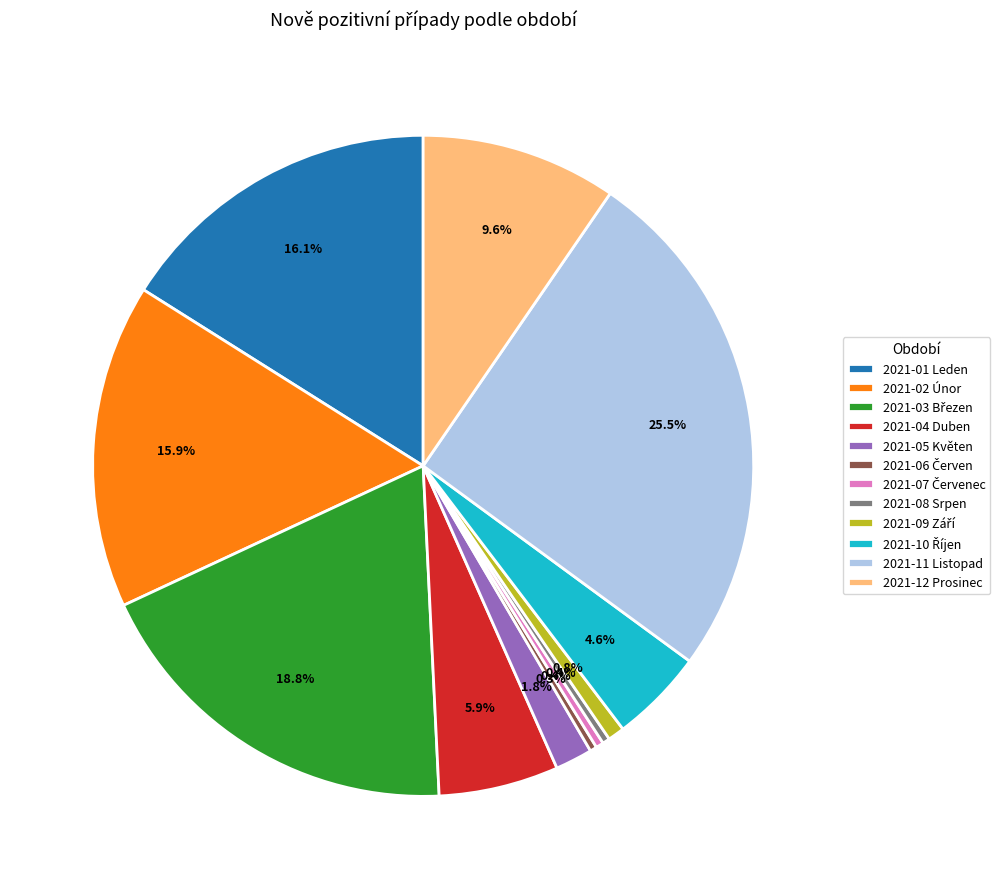

True or false: 2021-05 Květen accounts for 2% of the total.

True